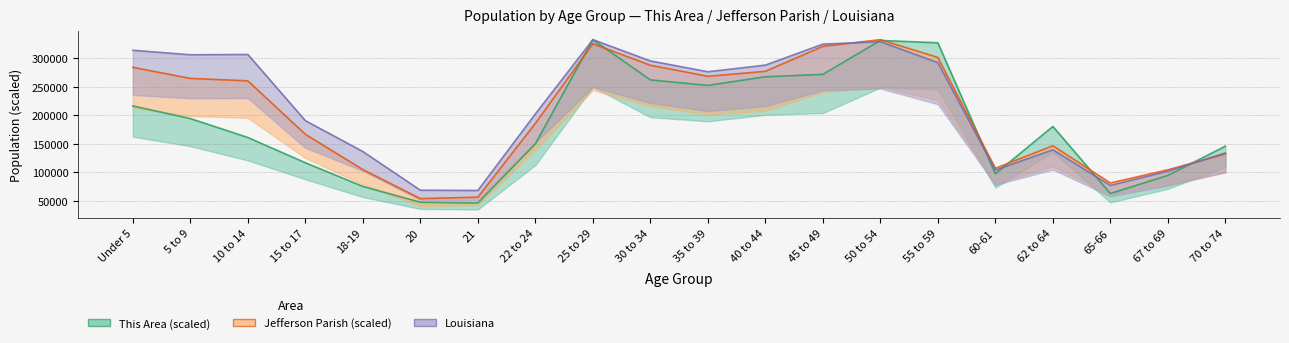

What is the sum of all Jefferson Parish values?

4061177.9